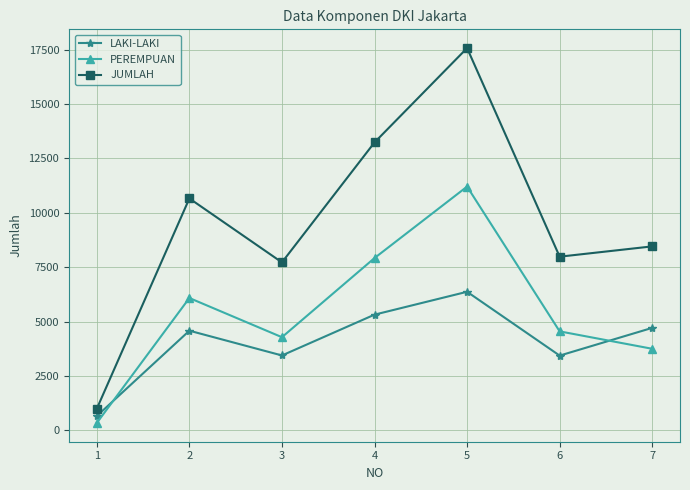

The value of PEREMPUAN at 5 is 11208. True or false?

True